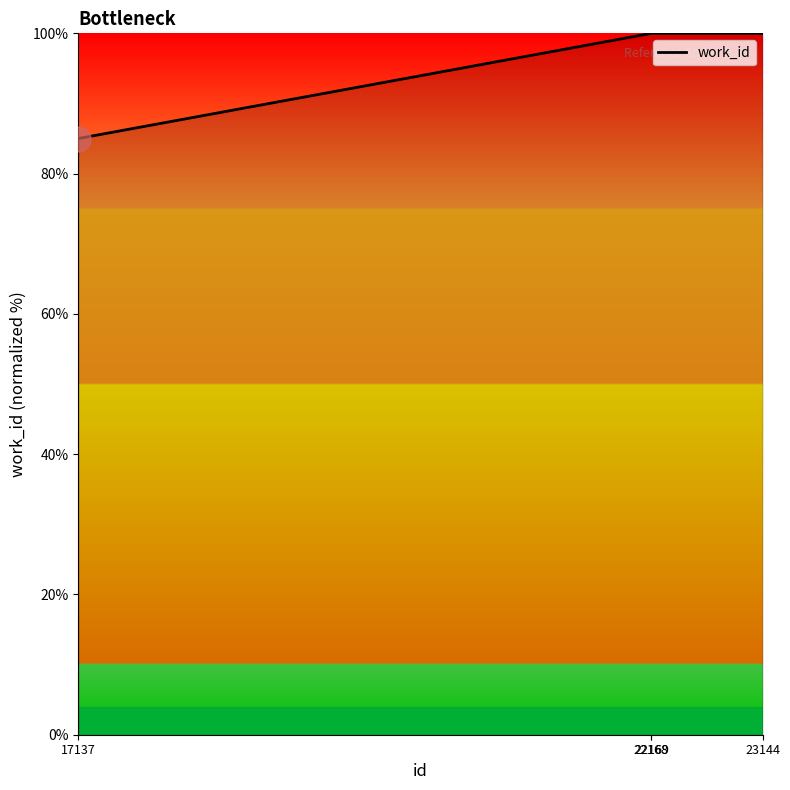

Reading left to right, extract all data points from this chart.

17137=85.0	22168=100.0	22169=100.0	23144=100.0